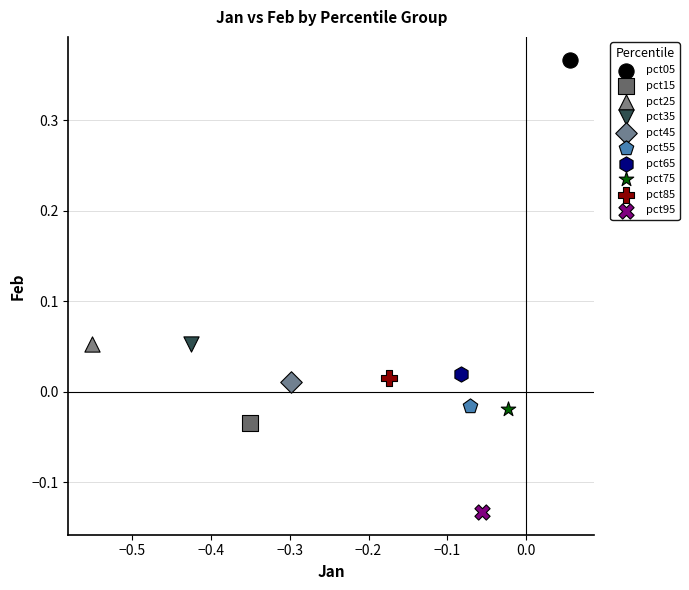

What are all the series names shown in the legend?

pct05, pct15, pct25, pct35, pct45, pct55, pct65, pct75, pct85, pct95